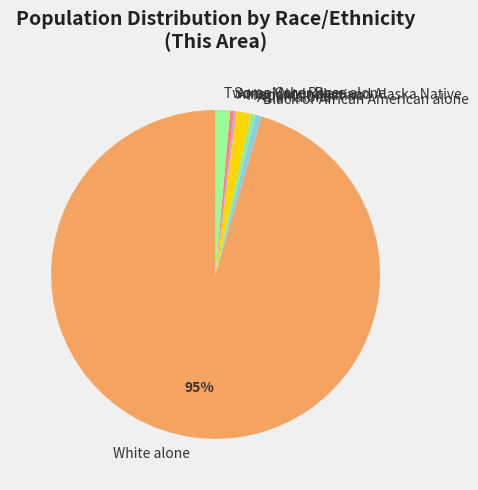

Which category has the biggest portion of the pie?

White alone